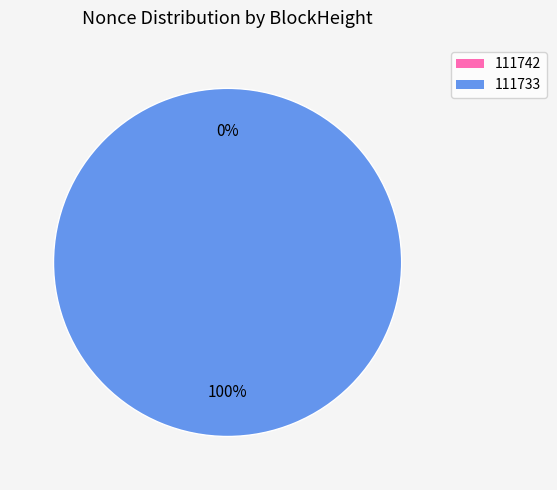

To the nearest percent, what is the difference between the 111733 and 111742 slice percentages?

100%